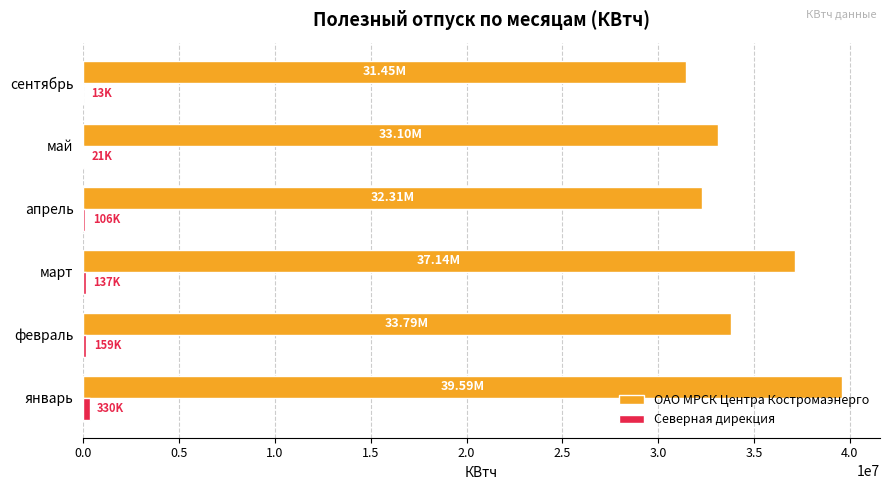

What is the average value of the ОАО МРСК Центра Костромаэнерго series?

34563623